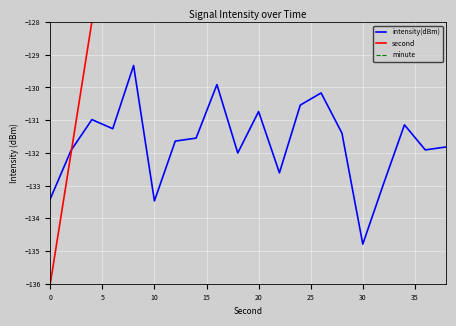

What is the spread (max minus min) of values at 9?

163.0